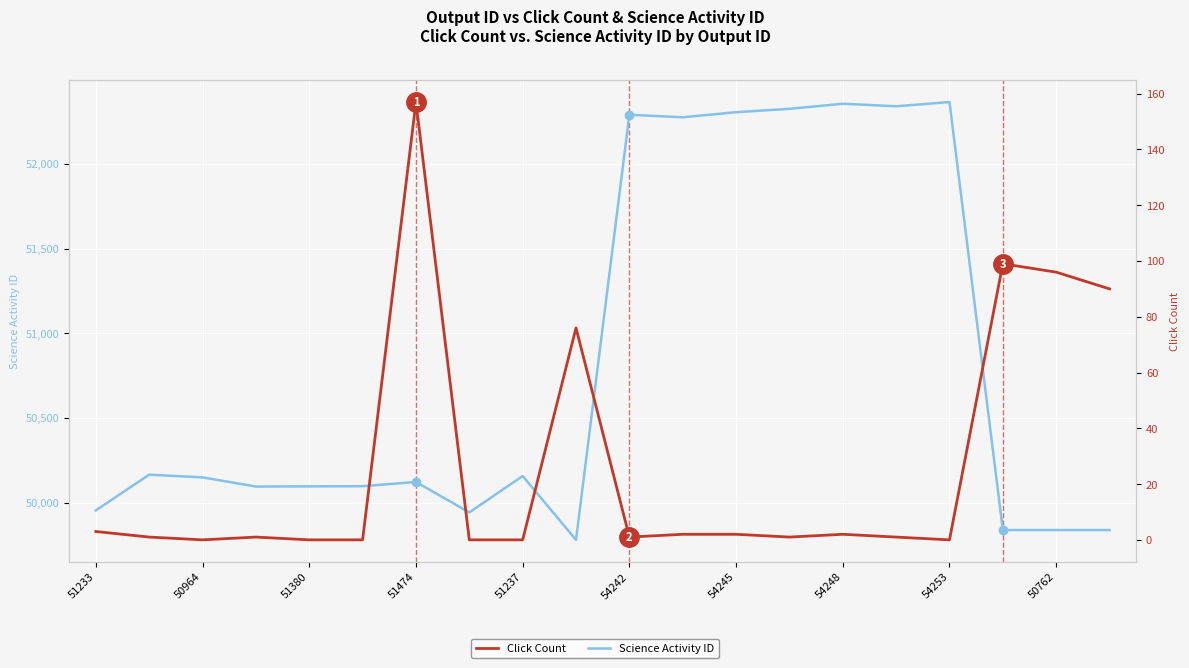

Is the value of Science Activity ID at 54242 greater than the value of Click Count at 51474?

Yes